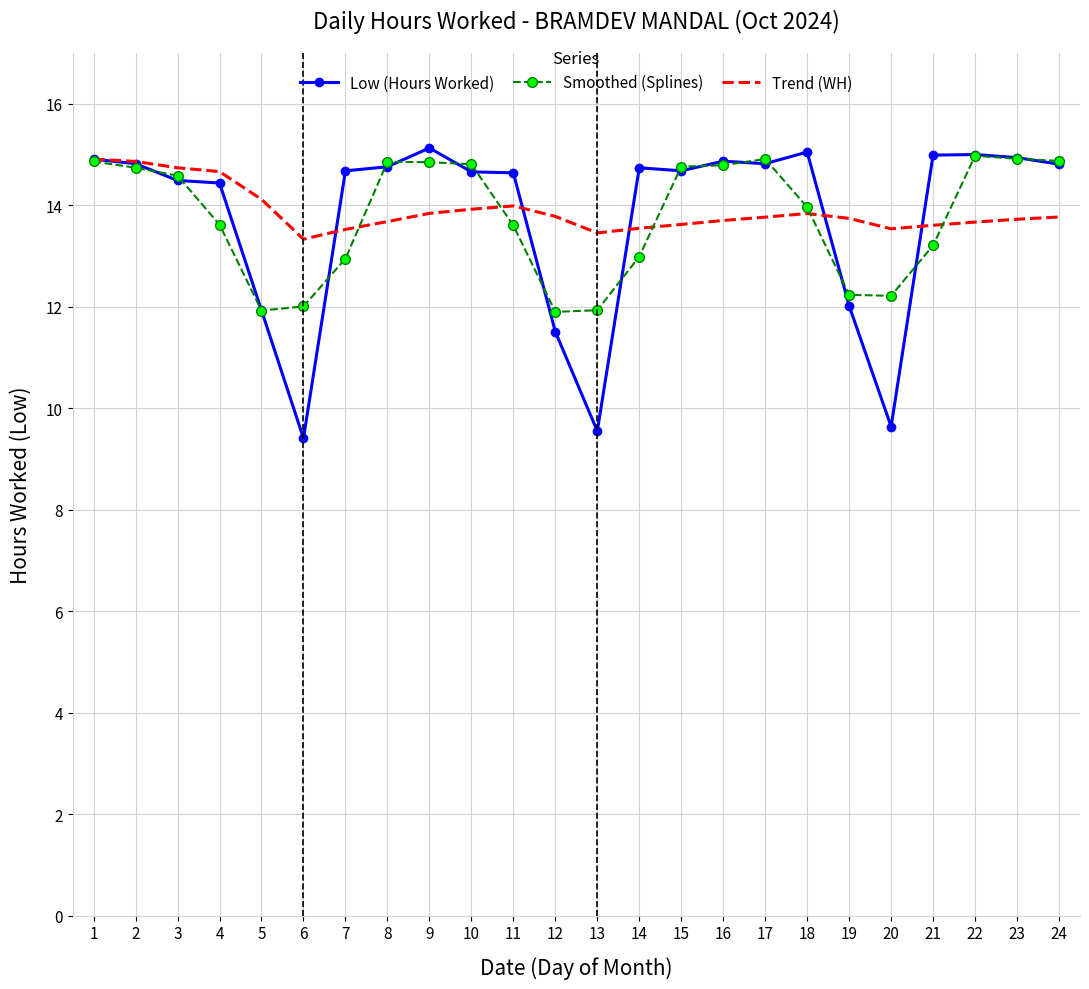

True or false: Trend (WH) has a value of 5.4 at 17.

False